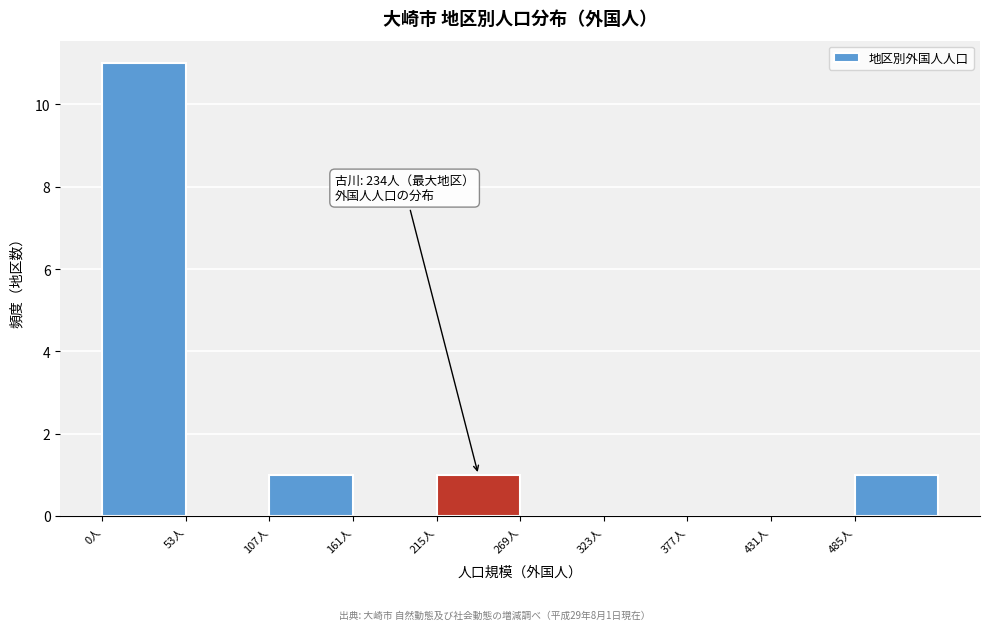

Over which range of the x-axis is the bar tallest?

0 to 50